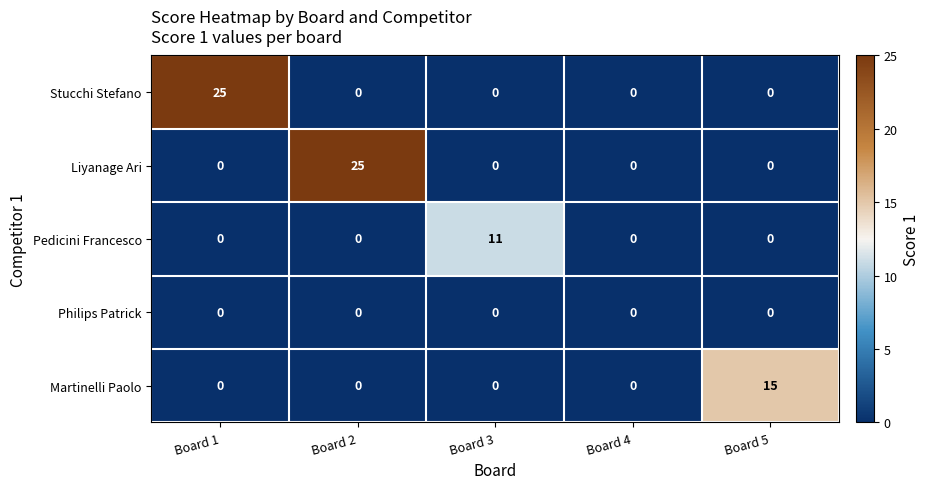

Is it true that Pedicini Francesco equals 4 at Board 5?

False